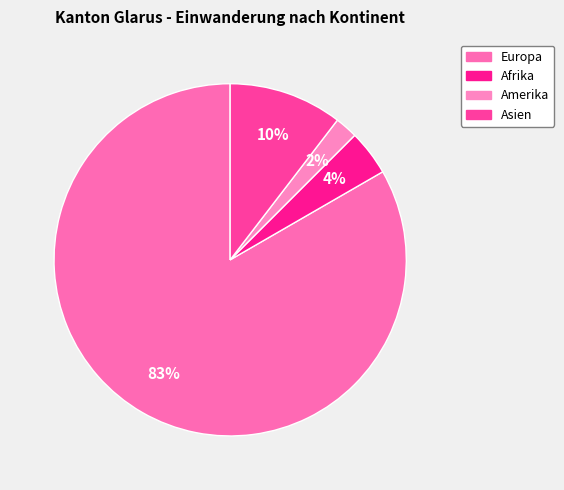

Which category has the smallest portion of the pie?

Amerika